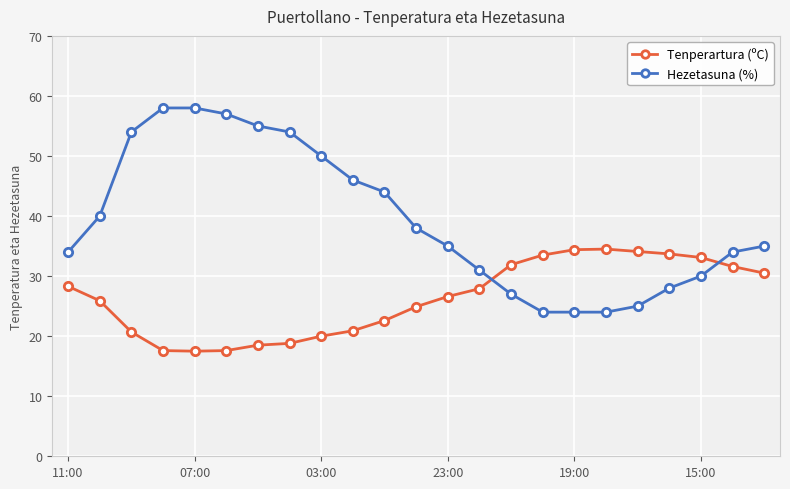

What is the value of the Hezetasuna (%) point at the 4th from the left?

58.0